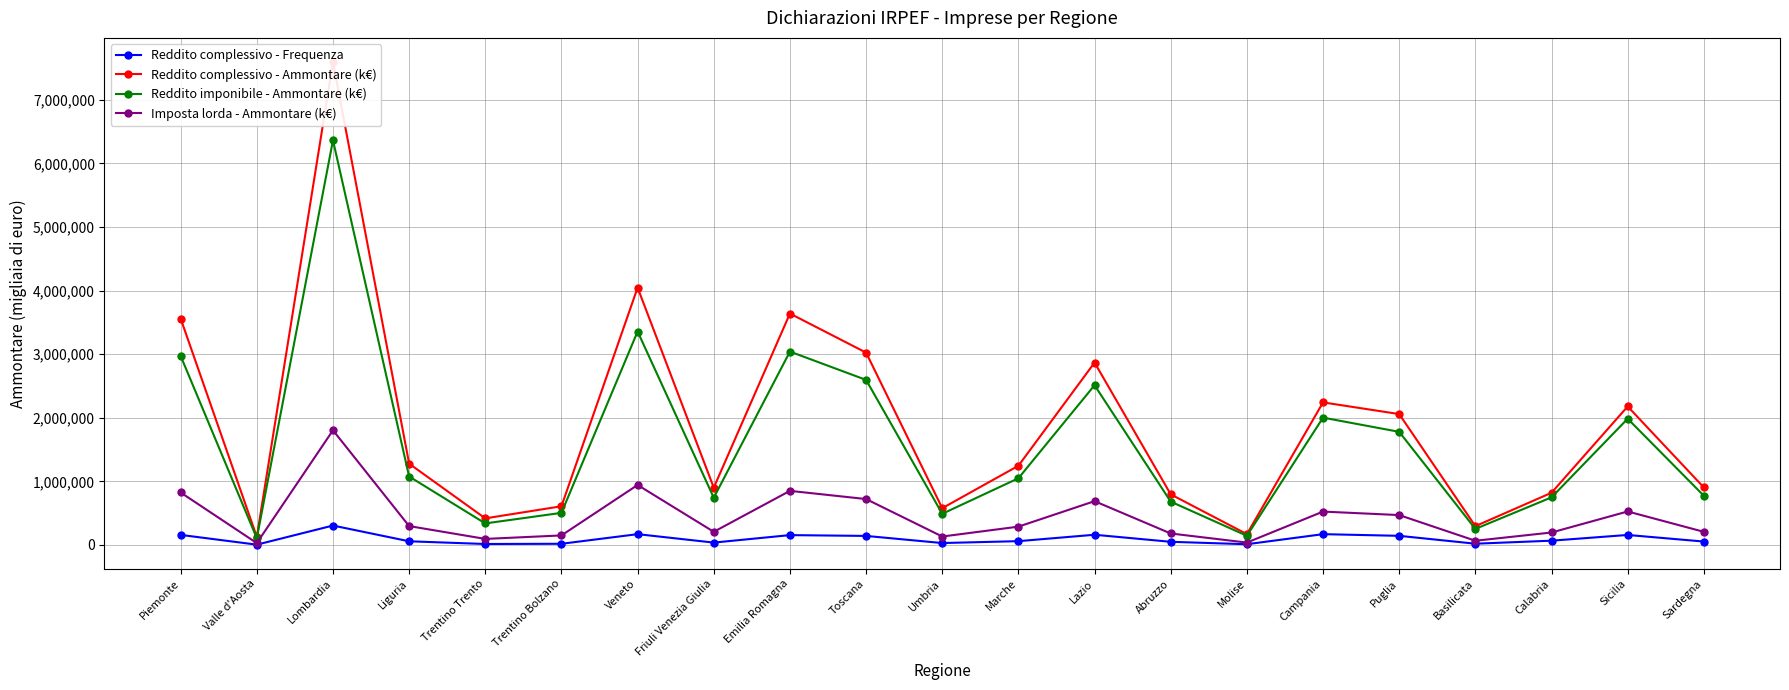

True or false: Reddito complessivo - Ammontare (k€) has a value of 5980303 at Emilia Romagna.

False